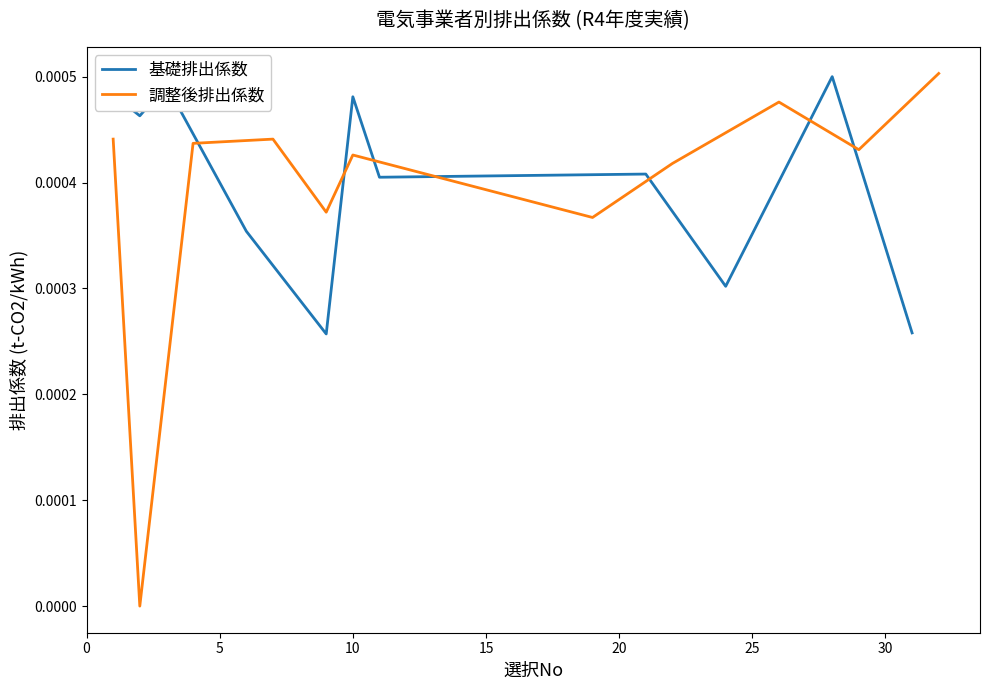

Is the value of 調整後排出係数 at 0 greater than the value of 基礎排出係数 at 0?

No